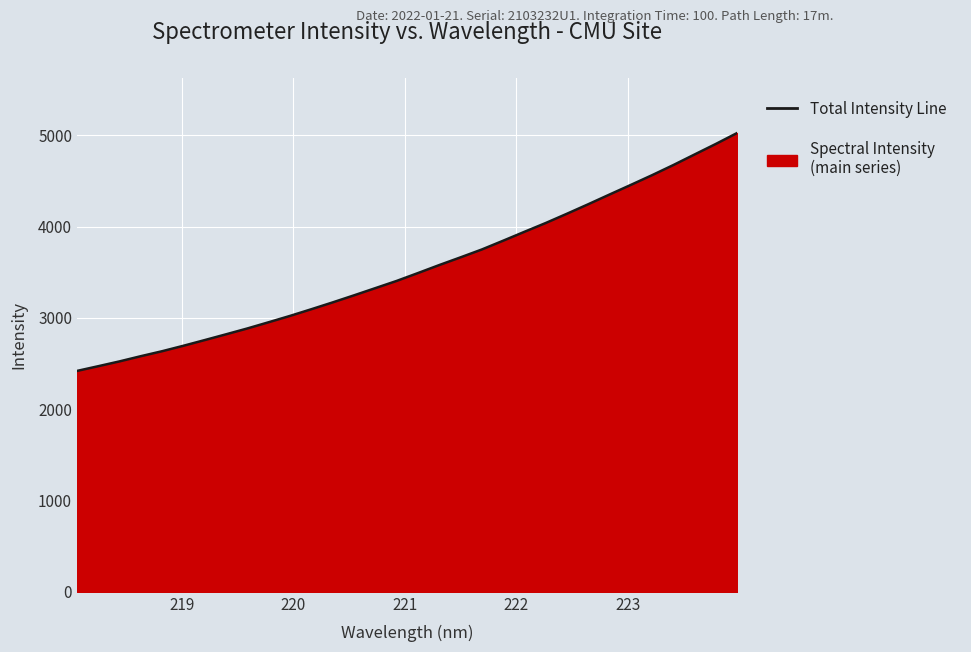

What is the maximum value shown in the chart?

5025.7